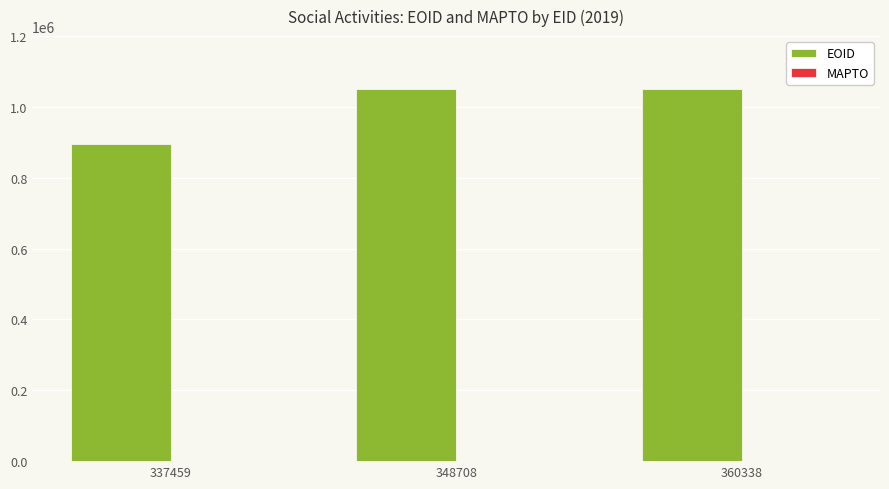

What is the maximum value shown in the chart?

1049641